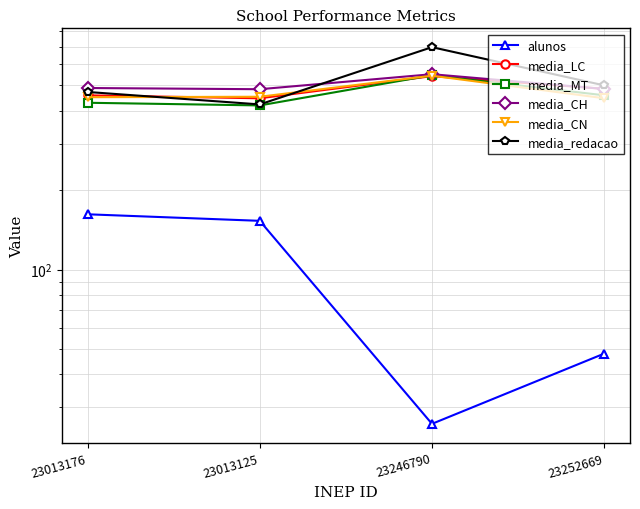

True or false: media_LC has more than 2 points higher than both neighbors.

False